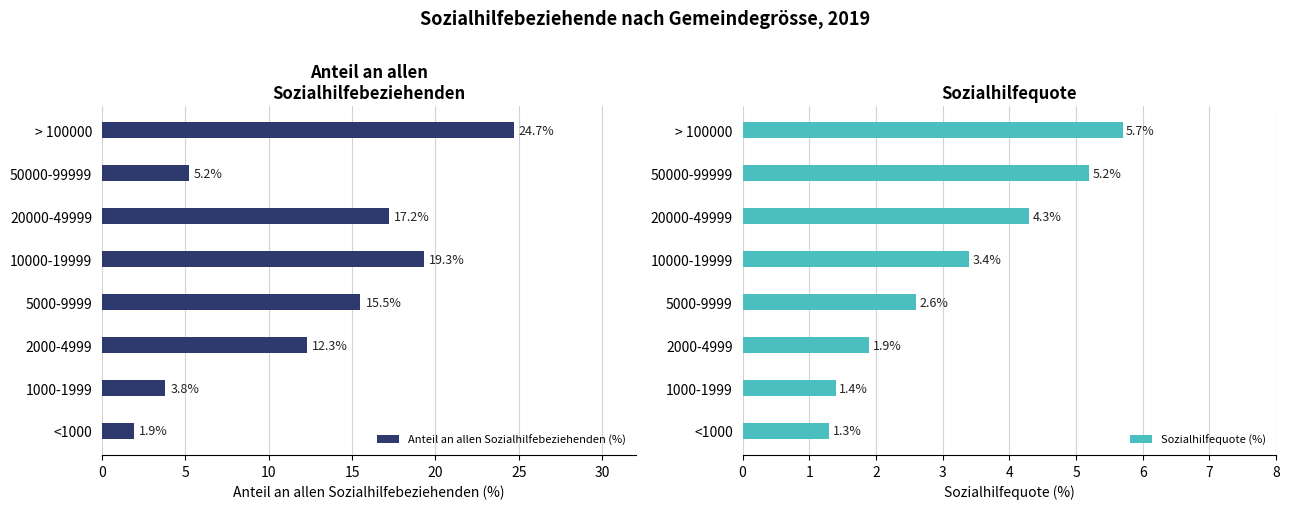

Which series has the largest total across all categories?

Anteil an allen Sozialhilfebeziehenden (%)